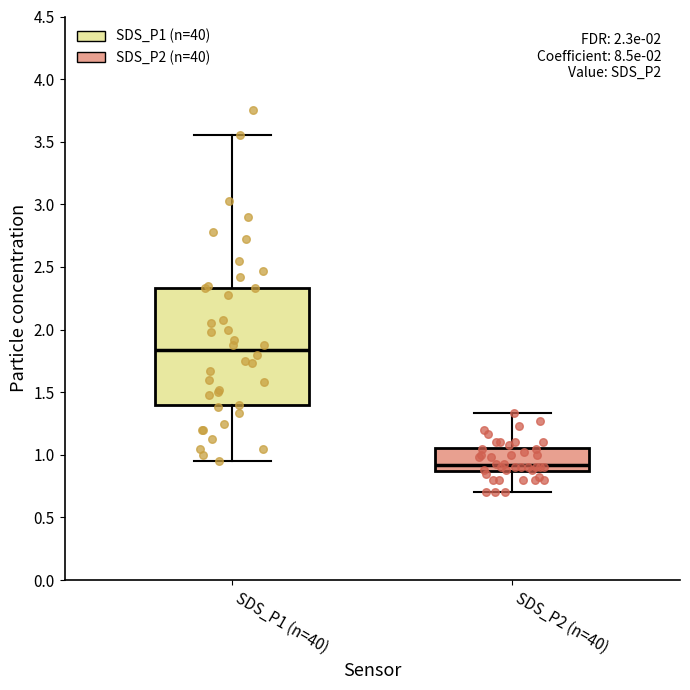

Which box's median line is the highest?

SDS_P1 (n=40)